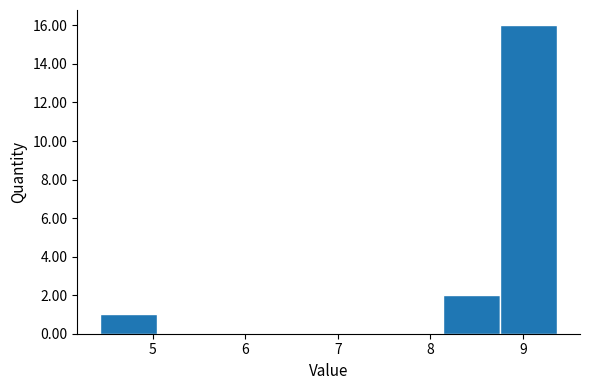

Which range on the x-axis has the tallest bar?

8.8 to 9.4